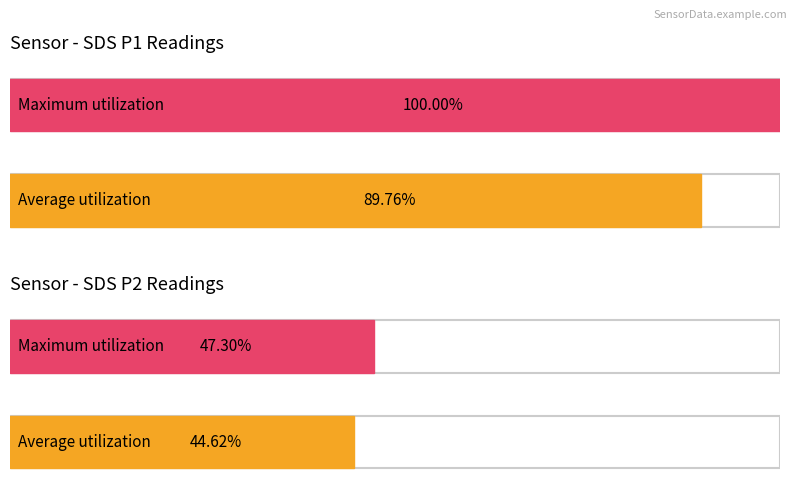

Which series has the widest spread of values?

SDS_P1